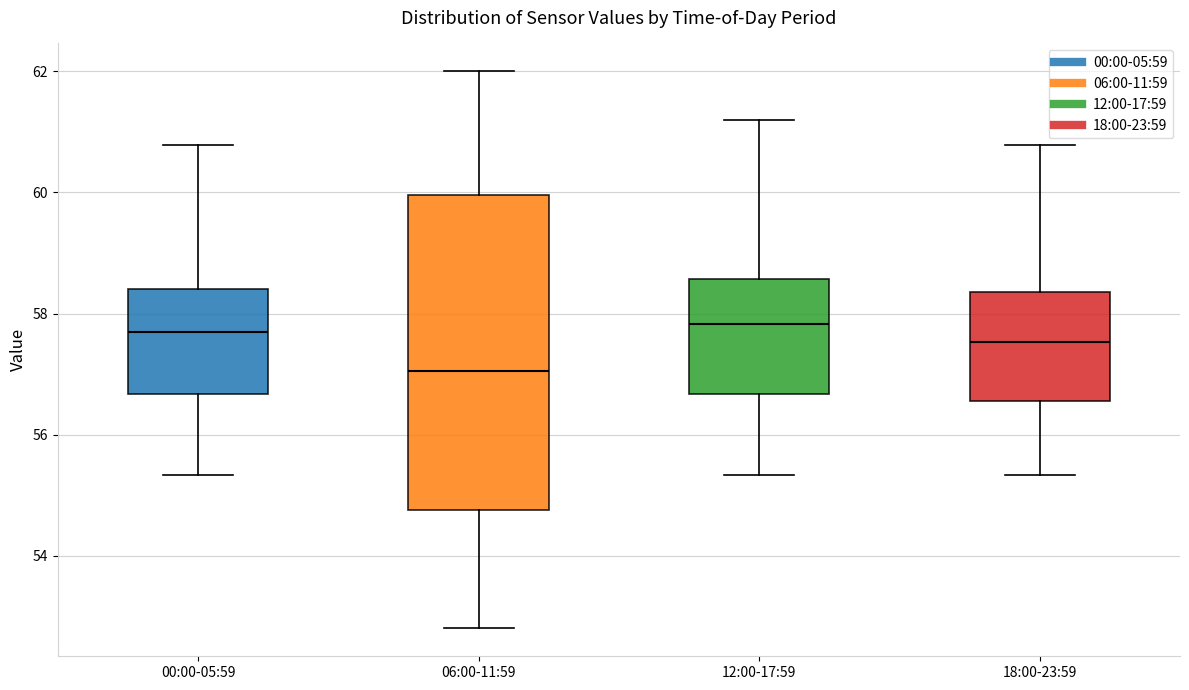

Reading left to right, transcribe this box plot: for each box, give where its median line is, the range the box spans, and where its two whiskers end, as read against the y-axis. The values are not printed on the chart, so give them approximately, as read against the axis.

00:00-05:59: median 57.6, box 56.6 to 58.4, whiskers 55.4 to 60.8
06:00-11:59: median 57.0, box 54.8 to 60.0, whiskers 52.8 to 62.0
12:00-17:59: median 57.8, box 56.6 to 58.6, whiskers 55.4 to 61.2
18:00-23:59: median 57.6, box 56.6 to 58.4, whiskers 55.4 to 60.8